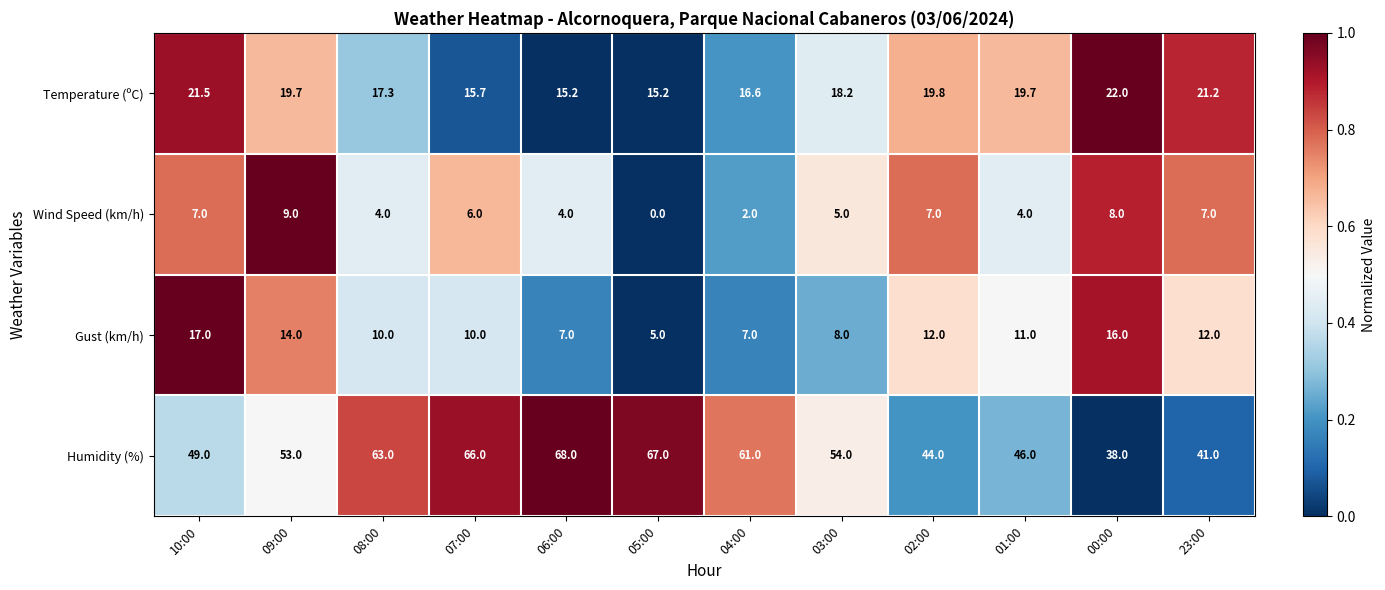

The Humidity (%) series shows 34.2 at 04:00. True or false?

False